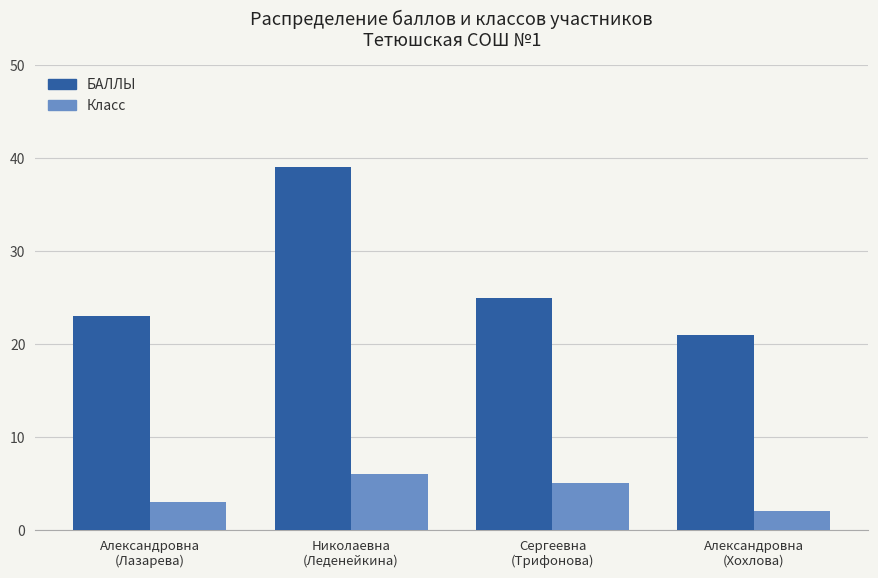

Is the value of БАЛЛЫ at Николаевна
(Леденейкина) greater than the value of Класс at Александровна
(Лазарева)?

Yes